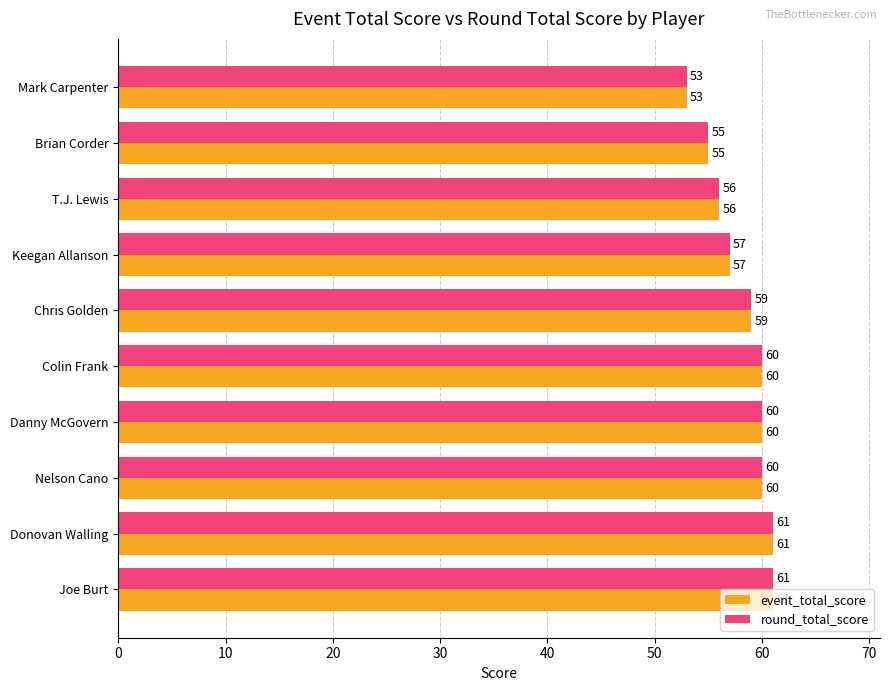

The event_total_score series shows 21 at Chris Golden. True or false?

False